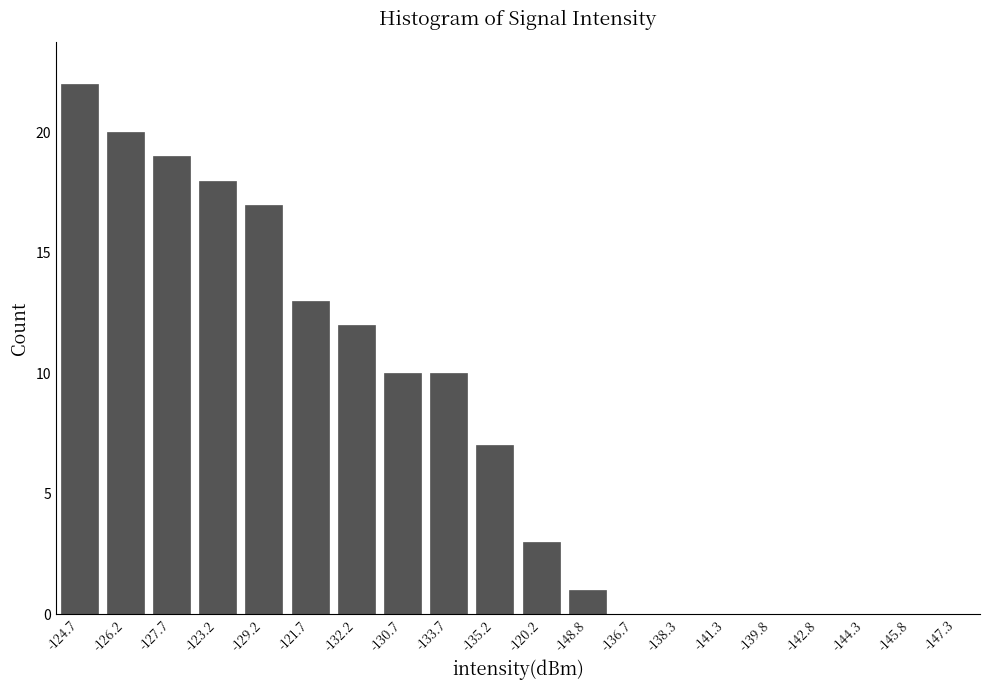

Reading left to right, transcribe all the data shown in this chart.

-124.7=22	-126.2=20	-127.7=19	-123.2=18	-129.2=17	-121.7=13	-132.2=12	-130.7=10	-133.7=10	-135.2=7	-120.2=3	-148.8=1	-136.7=0	-138.3=0	-141.3=0	-139.8=0	-142.8=0	-144.3=0	-145.8=0	-147.3=0